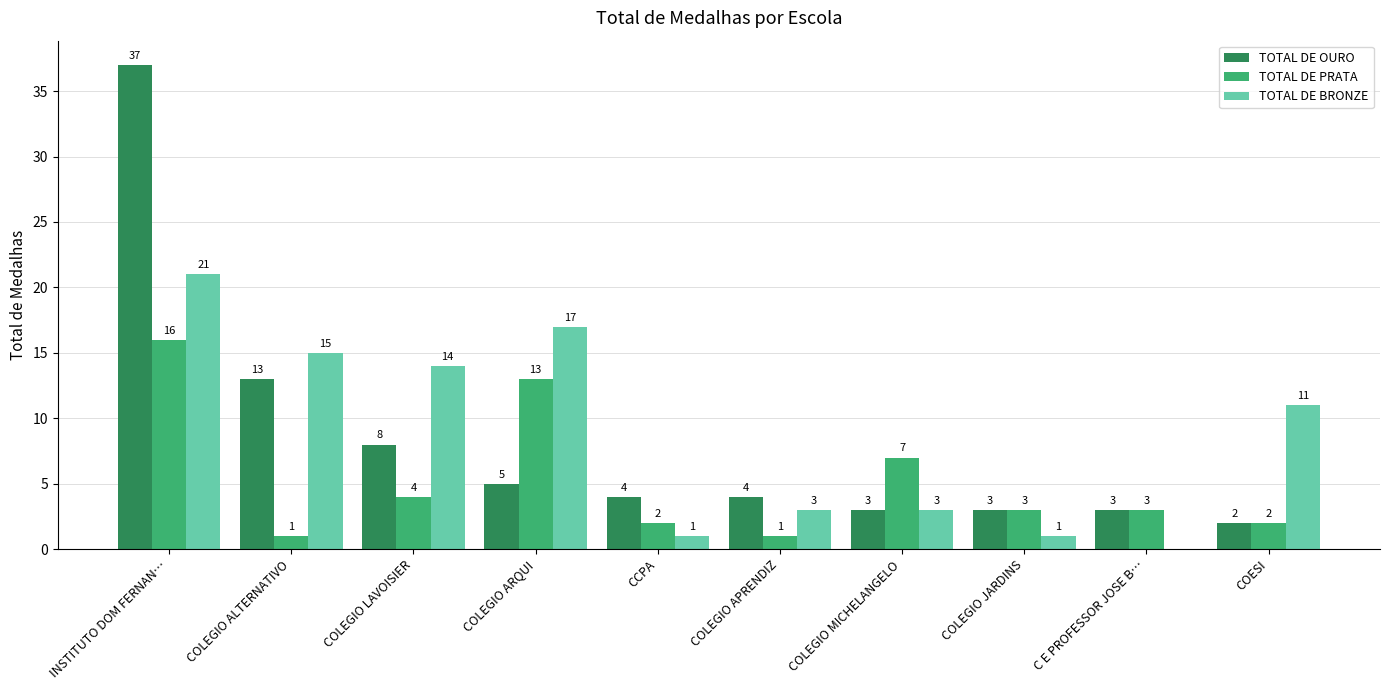

Is the value of TOTAL DE BRONZE at INSTITUTO DOM FERNAN… greater than the value of TOTAL DE OURO at COLEGIO JARDINS?

Yes